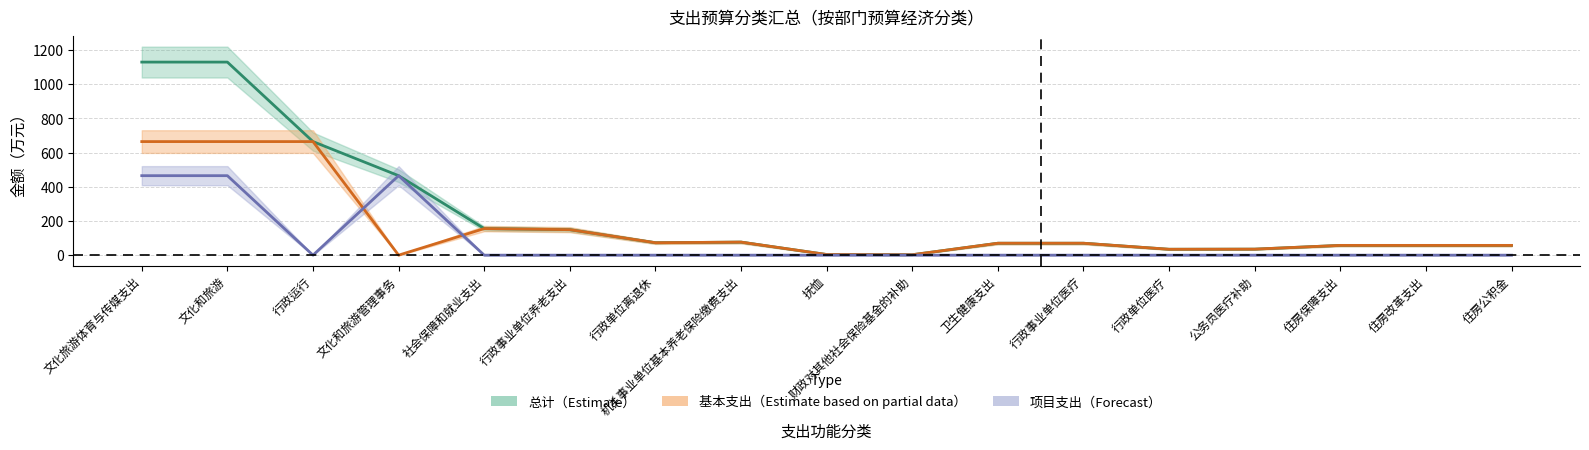

How many lines are shown in the chart?

3